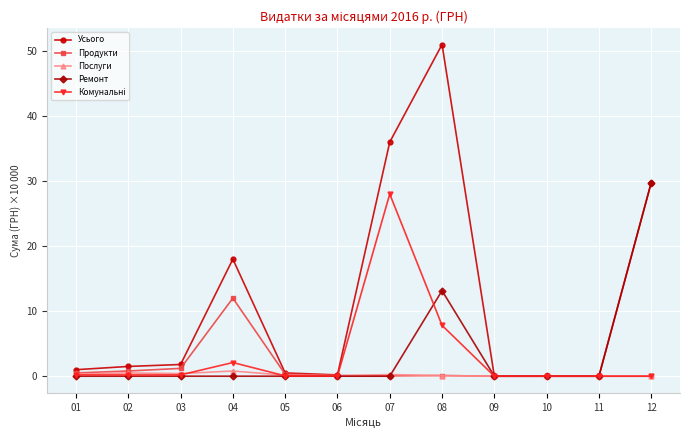

What is the value of the Ремонт point at the 8th from the left?

13.2